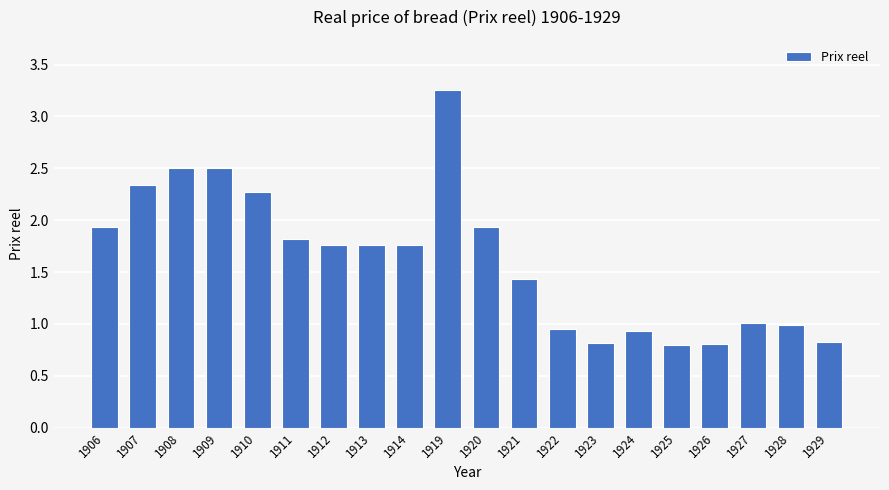

What is the average value?

1.6